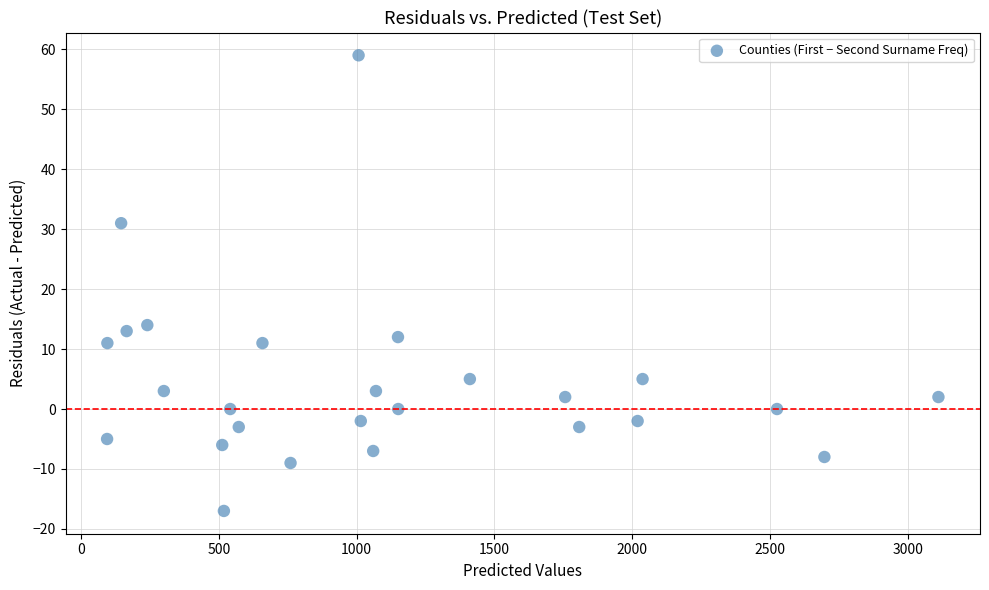

What is the range of Y values (max minus min)?

76